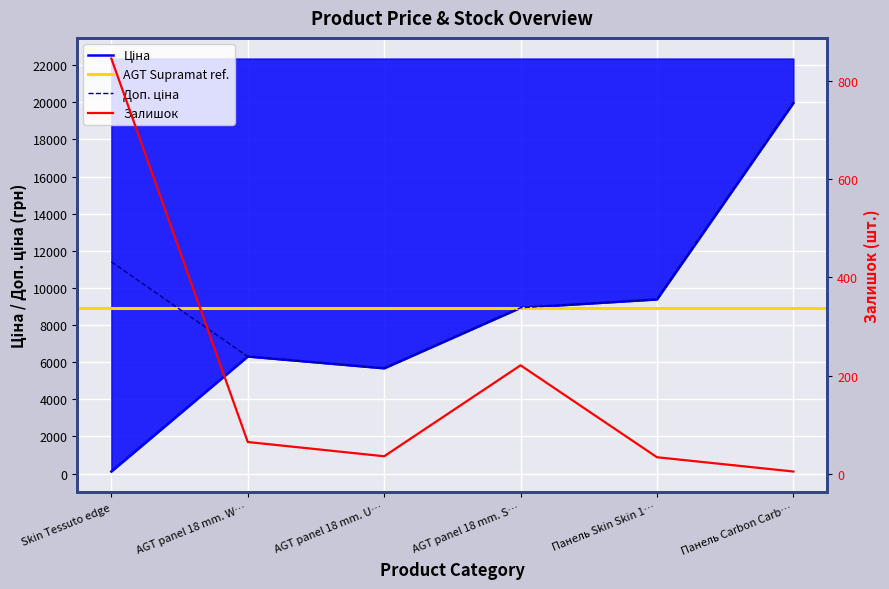

How many intersections are there between Залишок and Ціна?

1